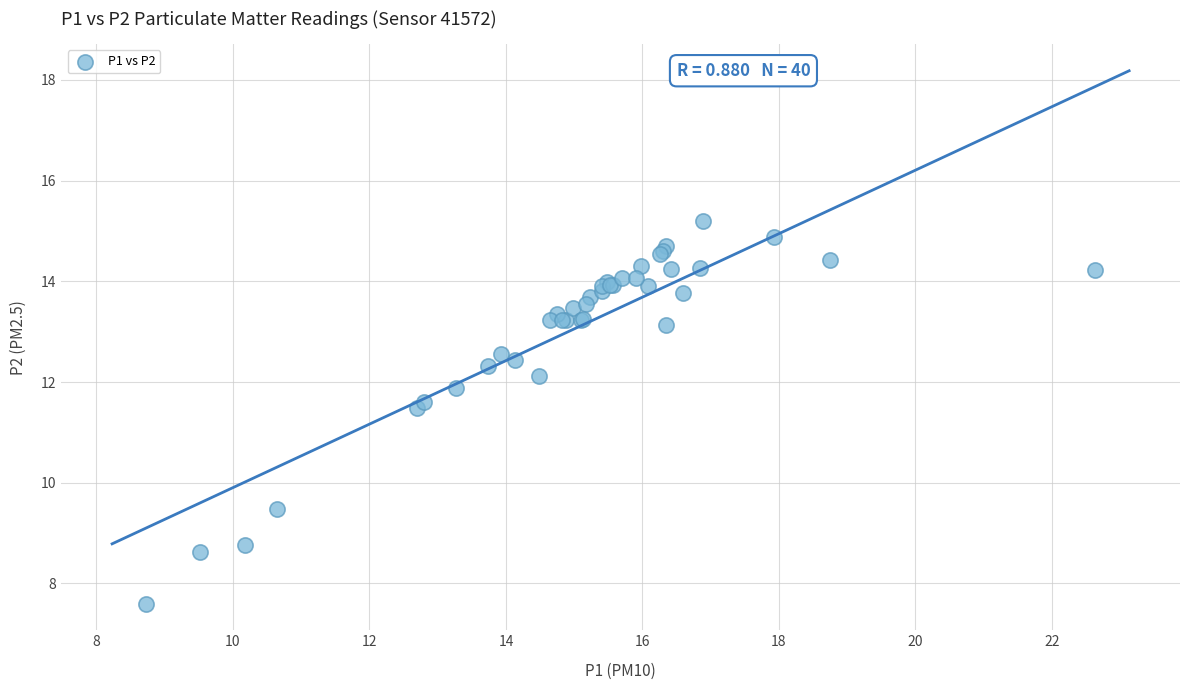

What Y value in the scatter plot is closest to 11?

11.5